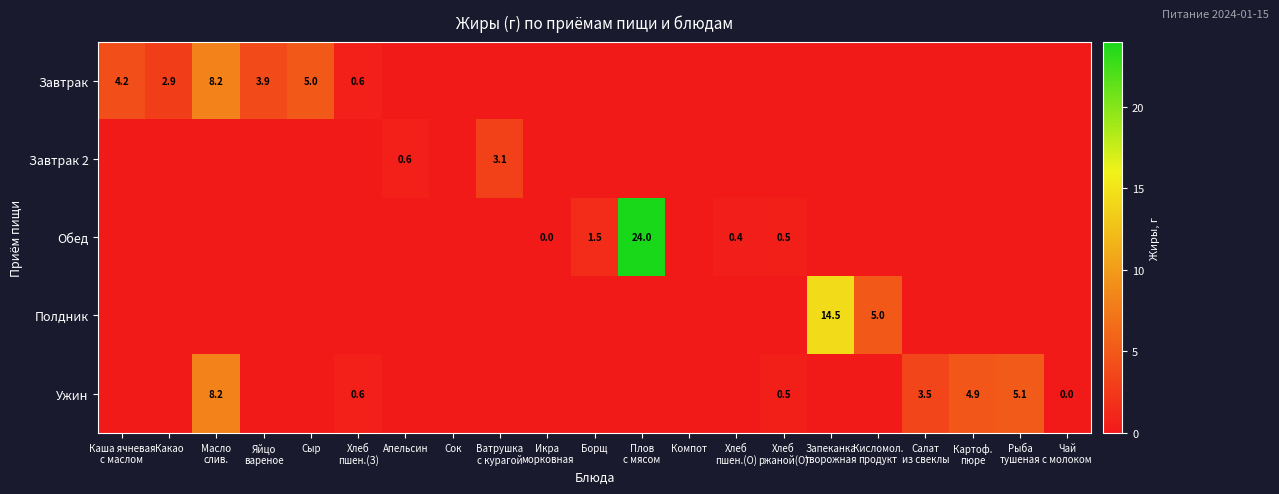

At which label does Завтрак 2 reach its minimum?

Каша ячневая с маслом